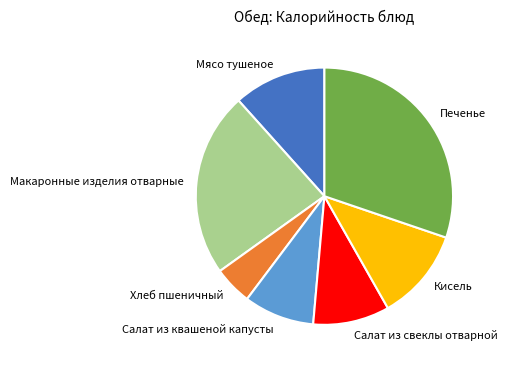

Is it true that Салат из квашеной капусты is 9% of the pie?

True